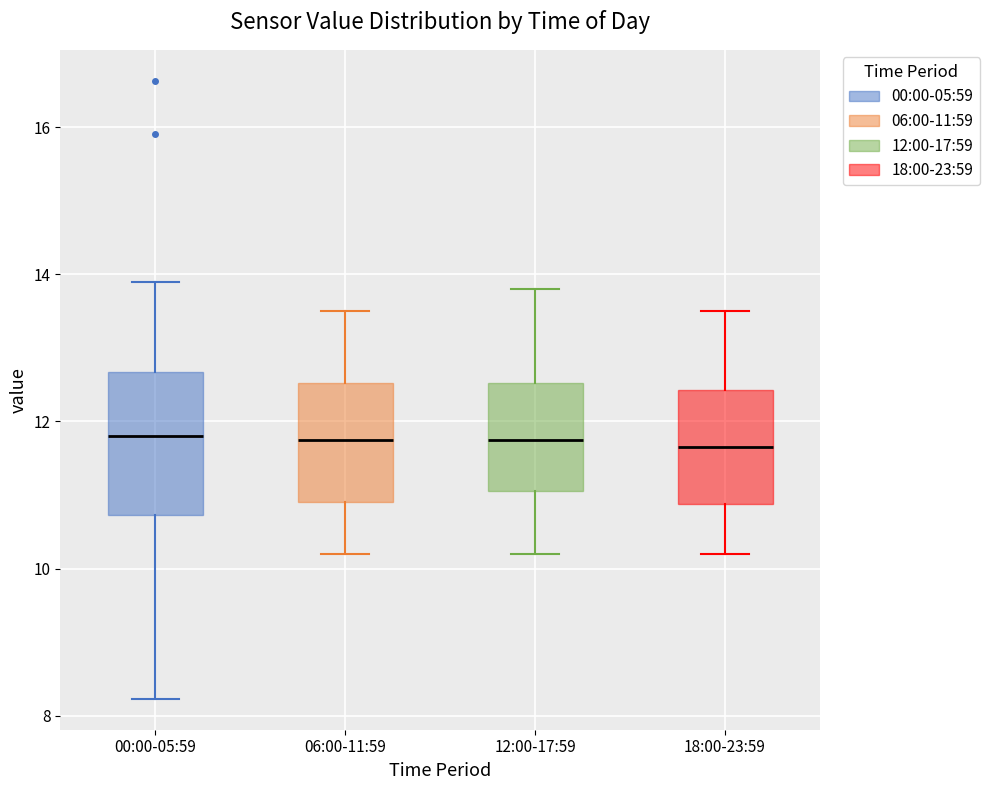

Where is the upper edge of the box for 12:00-17:59 on the y-axis? The values are not printed on the chart, so give them approximately, as read against the axis.

12.6